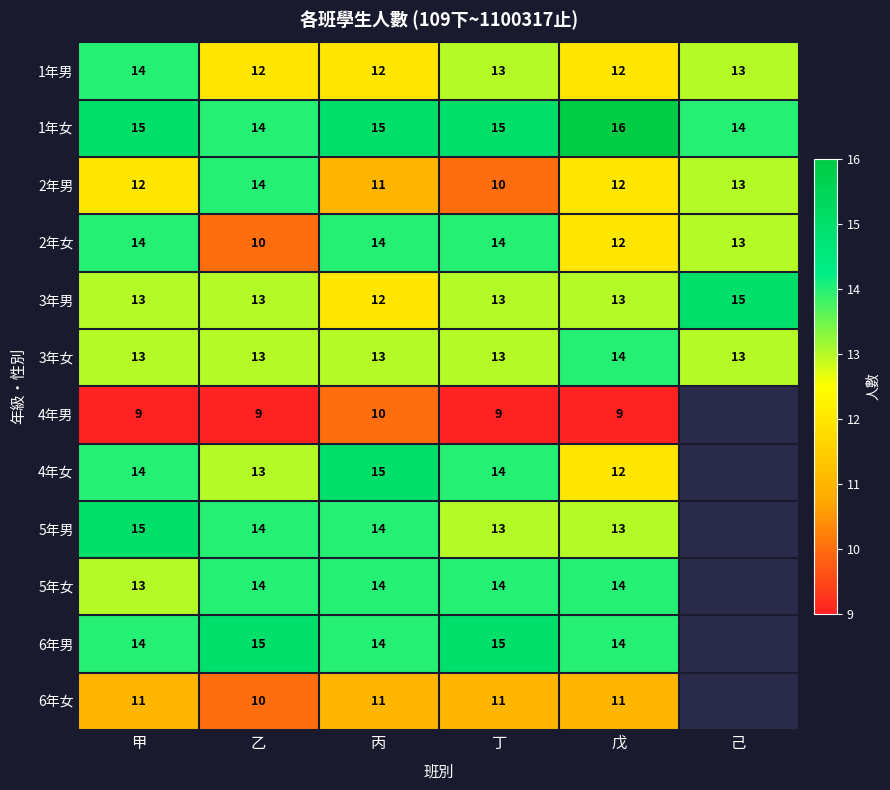

What is the smallest value displayed?

9.0